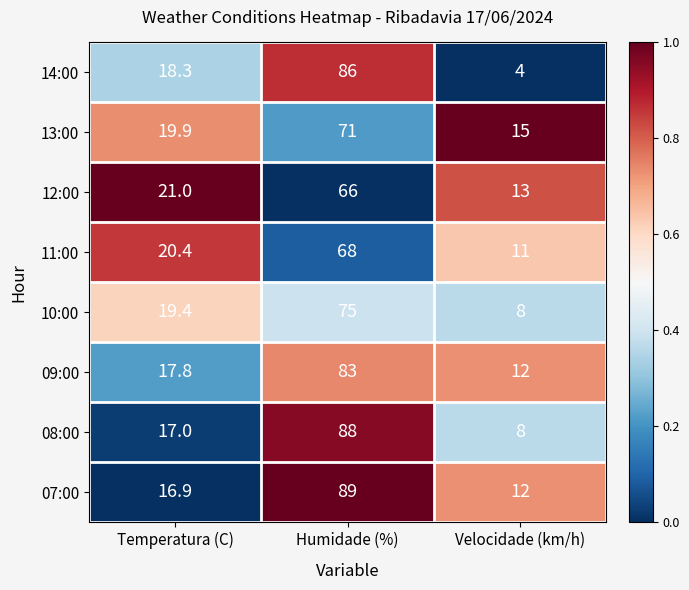

Reading left to right, transcribe all the data shown in this chart.

14:00: Temperatura (C)=18.3	Humidade (%)=86.0	Velocidade (km/h)=4.0
13:00: Temperatura (C)=19.9	Humidade (%)=71.0	Velocidade (km/h)=15.0
12:00: Temperatura (C)=21.0	Humidade (%)=66.0	Velocidade (km/h)=13.0
11:00: Temperatura (C)=20.4	Humidade (%)=68.0	Velocidade (km/h)=11.0
10:00: Temperatura (C)=19.4	Humidade (%)=75.0	Velocidade (km/h)=8.0
09:00: Temperatura (C)=17.8	Humidade (%)=83.0	Velocidade (km/h)=12.0
08:00: Temperatura (C)=17.0	Humidade (%)=88.0	Velocidade (km/h)=8.0
07:00: Temperatura (C)=16.9	Humidade (%)=89.0	Velocidade (km/h)=12.0